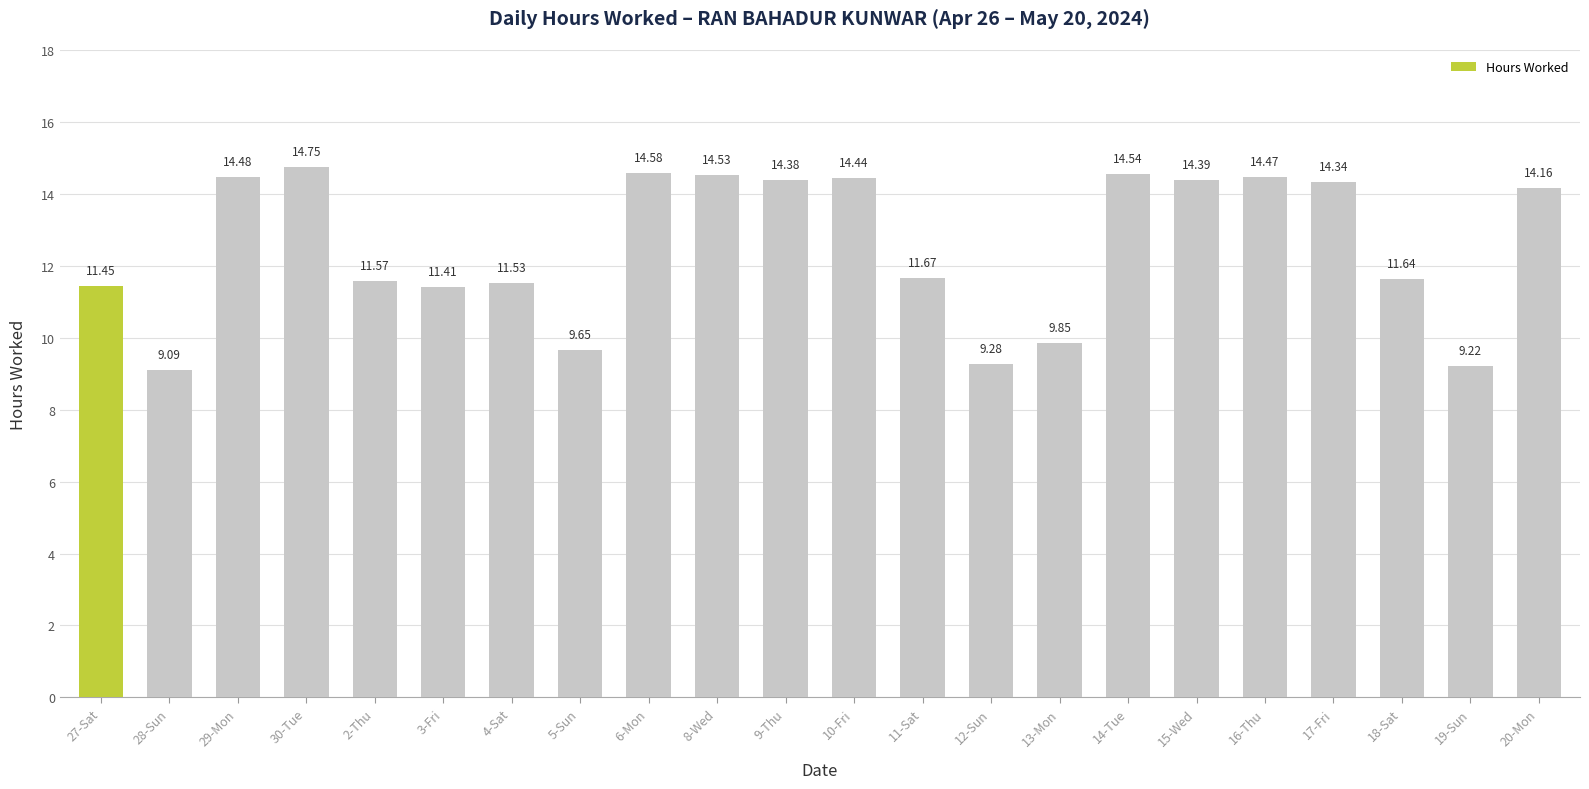

Does the chart contain any negative values?

No